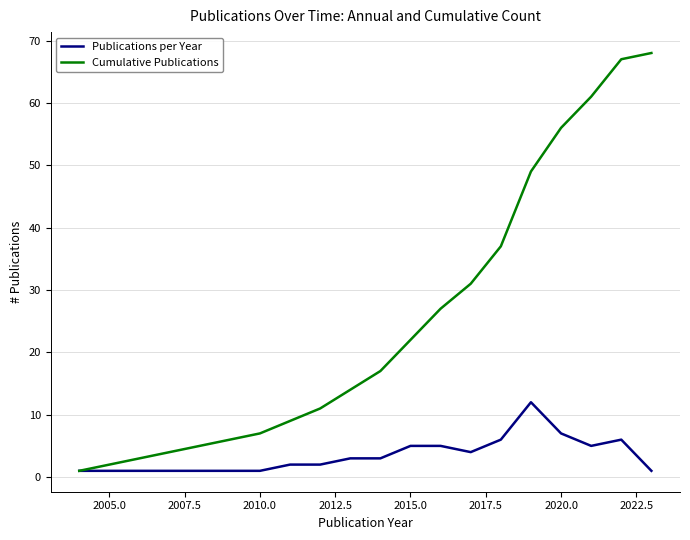

List the series in order of their overall mean, lowest first.

Publications per Year, Cumulative Publications